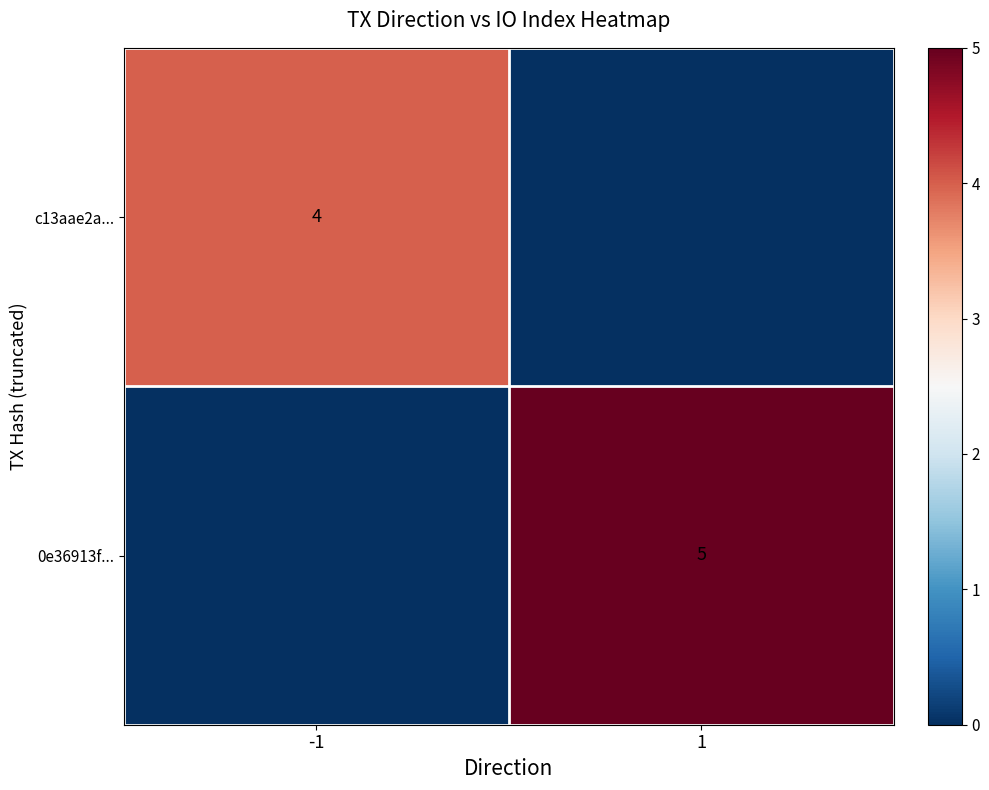

Is the value of 0e36913f... at 1 greater than the value of c13aae2a... at -1?

Yes